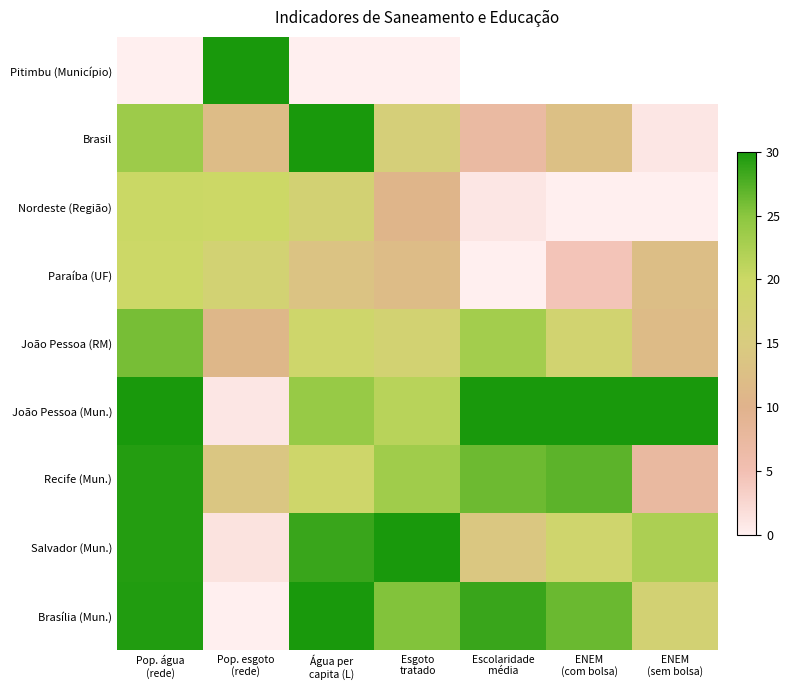

How many values in the Paraíba (UF) series exceed 12?

4